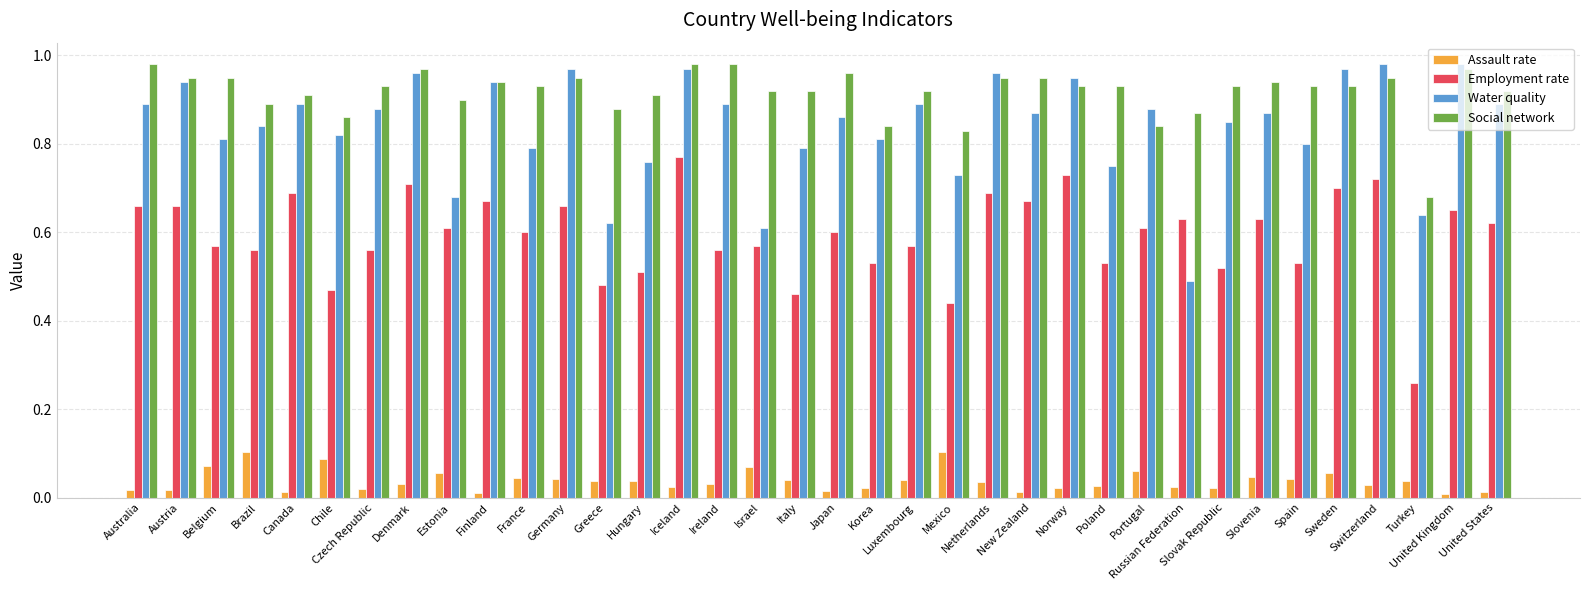

Does the chart contain stacked bars?

No